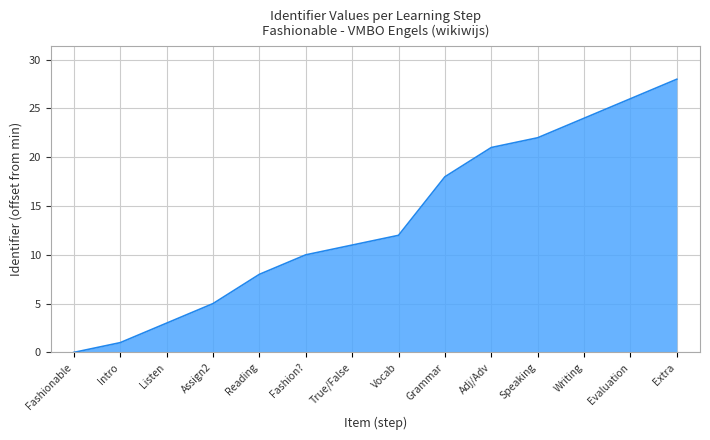

Which has a higher value, Intro or Speaking?

Speaking